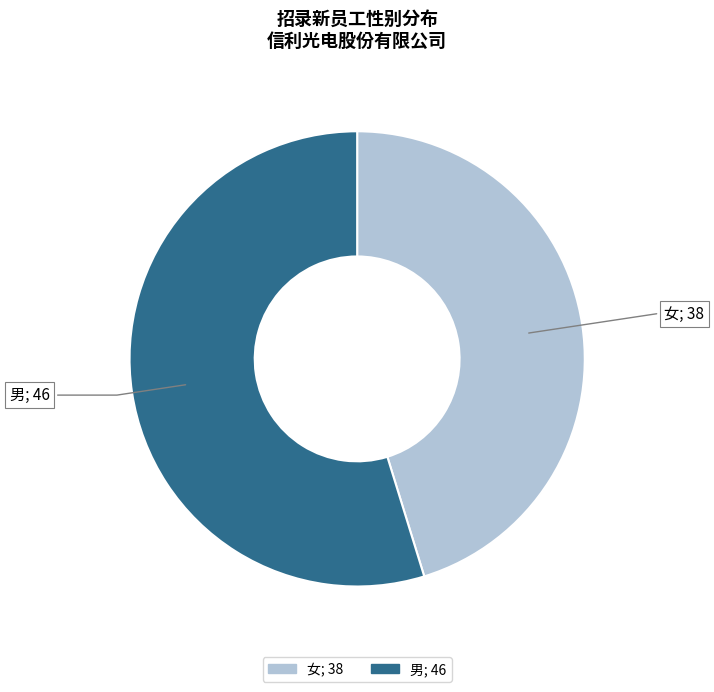

Count the number of slices in the pie.

2